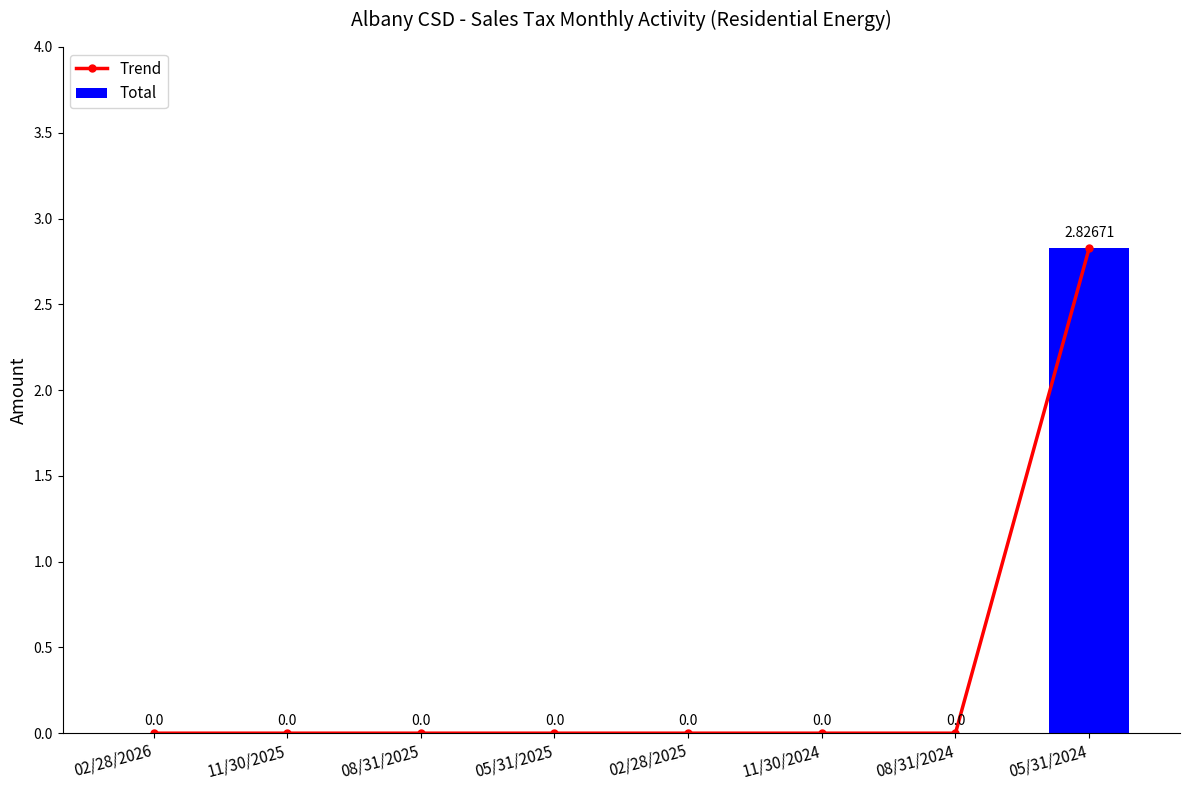

What is the sum of the Trend values at 05/31/2024 and 11/30/2024?

2.8